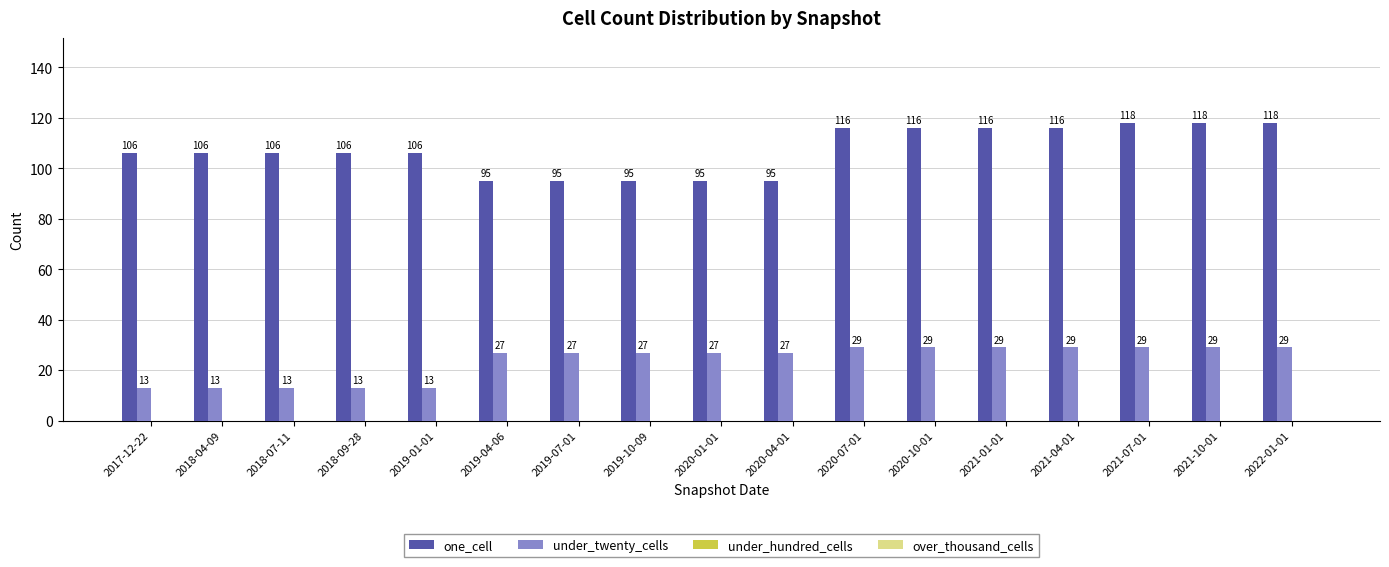

Between 2018-09-28 and 2019-10-09, which series saw the biggest shift?

under_twenty_cells